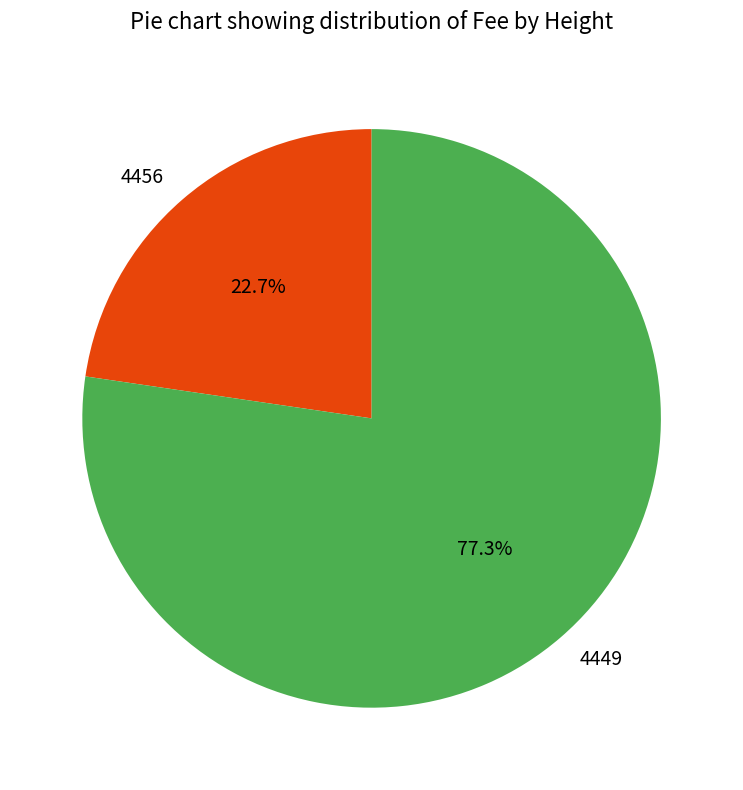

To the nearest percent, what is the difference between the 4449 and 4456 slice percentages?

55%